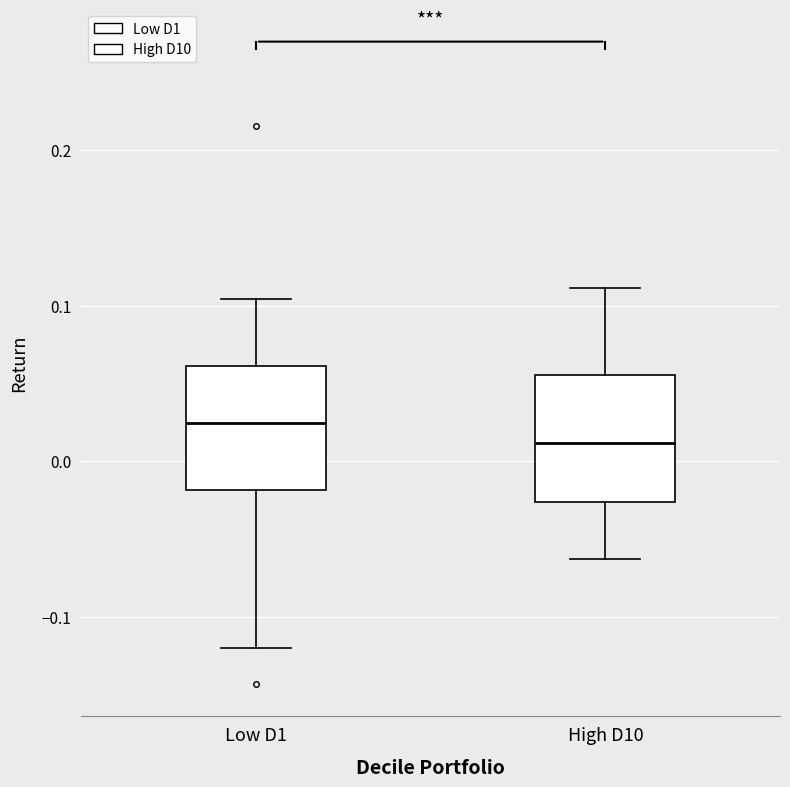

Where is the lower edge of the box for Low D1 on the y-axis? The values are not printed on the chart, so give them approximately, as read against the axis.

-0.02